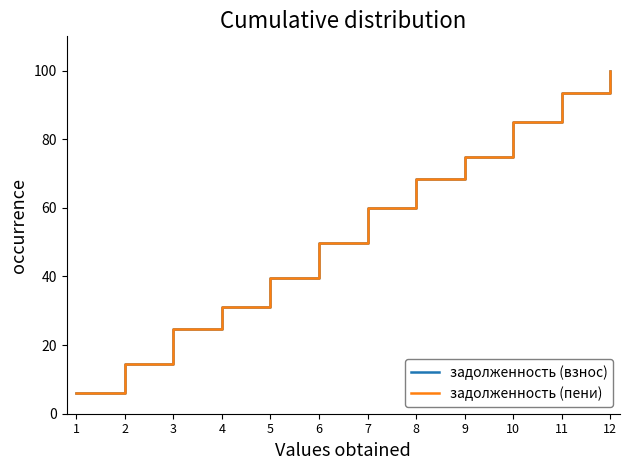

Is this an area chart (filled region under the line)?

No